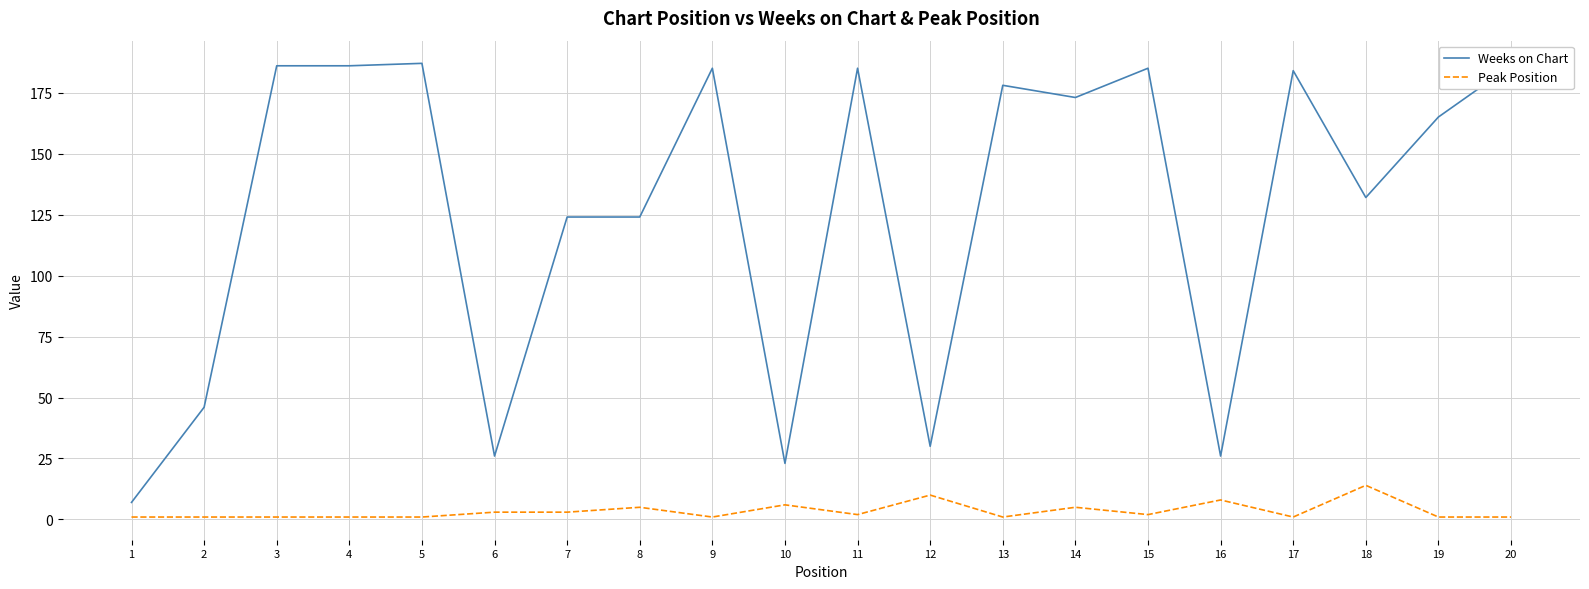

Is this an area chart (filled region under the line)?

No